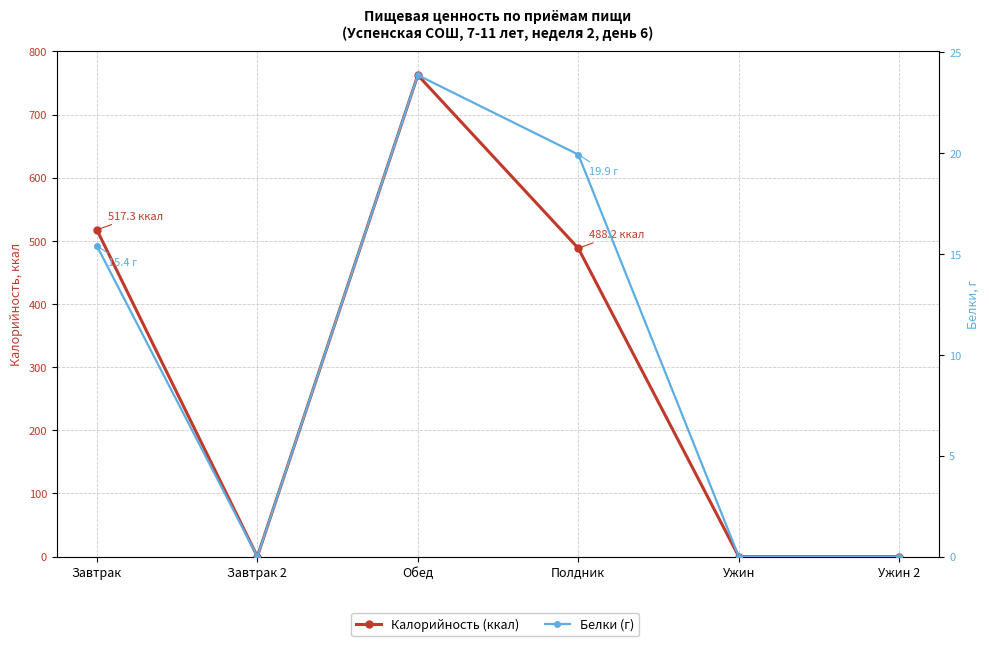

How many interior local valleys does the Калорийность (ккал) series have?

1